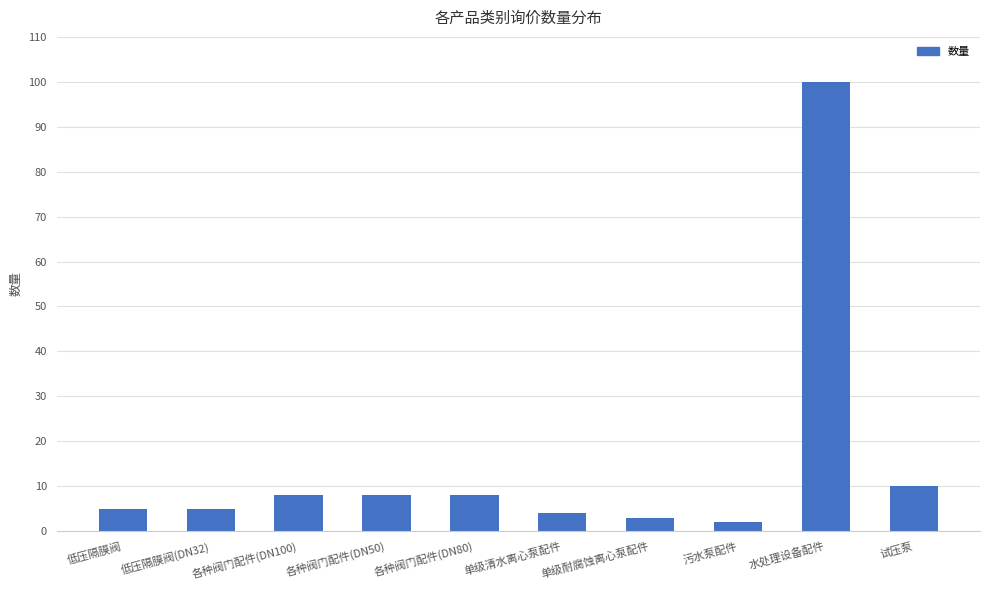

Which has a higher value, 低压隔膜阀 or 试压泵?

试压泵